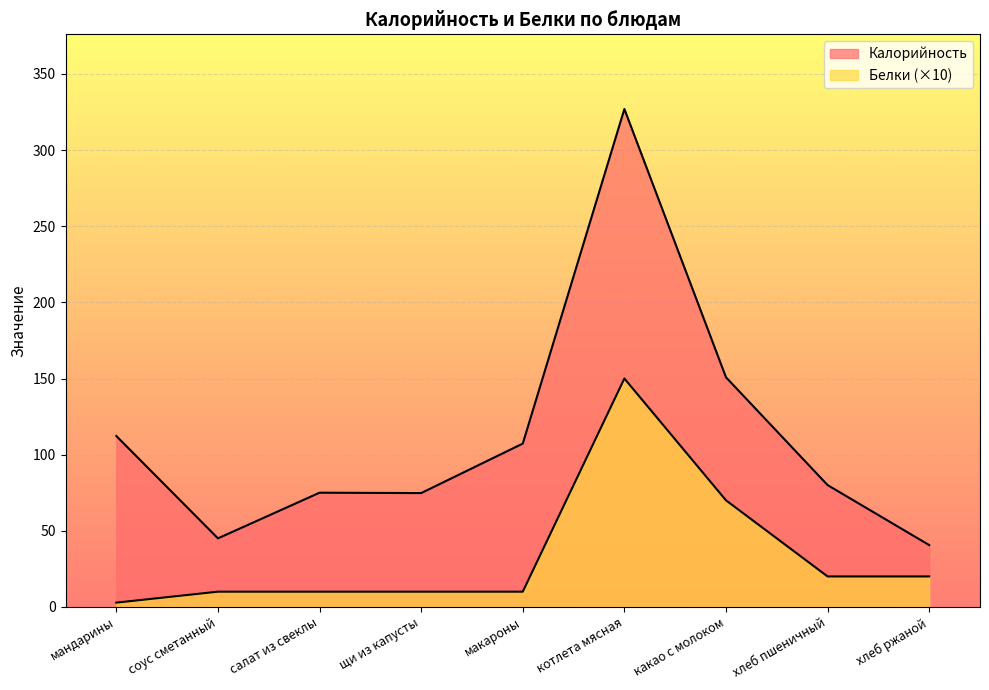

Does the chart display data point markers on the line(s)?

No